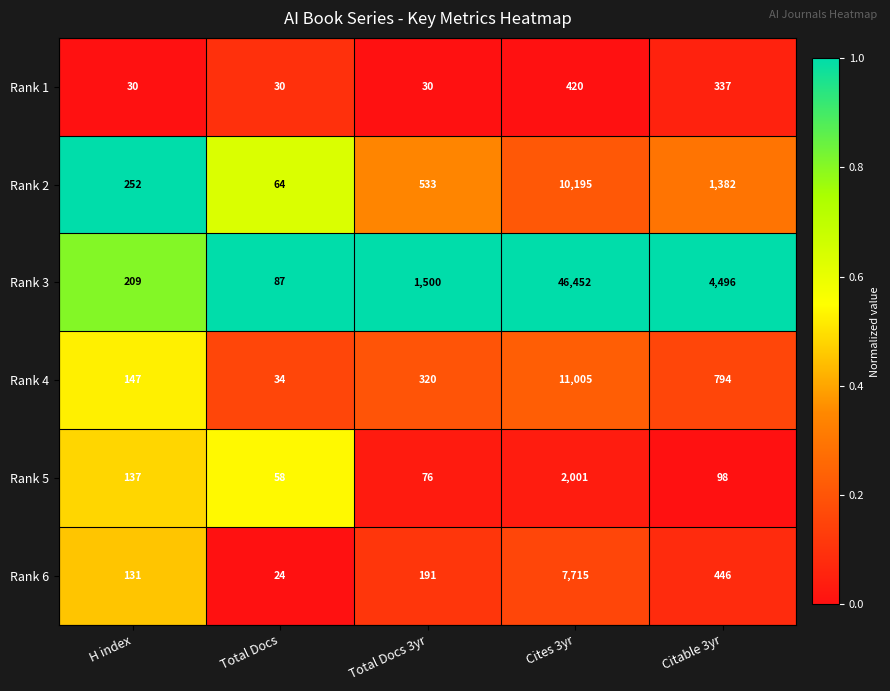

What is the difference between the second highest and minimum values in the Rank 6 series?

422